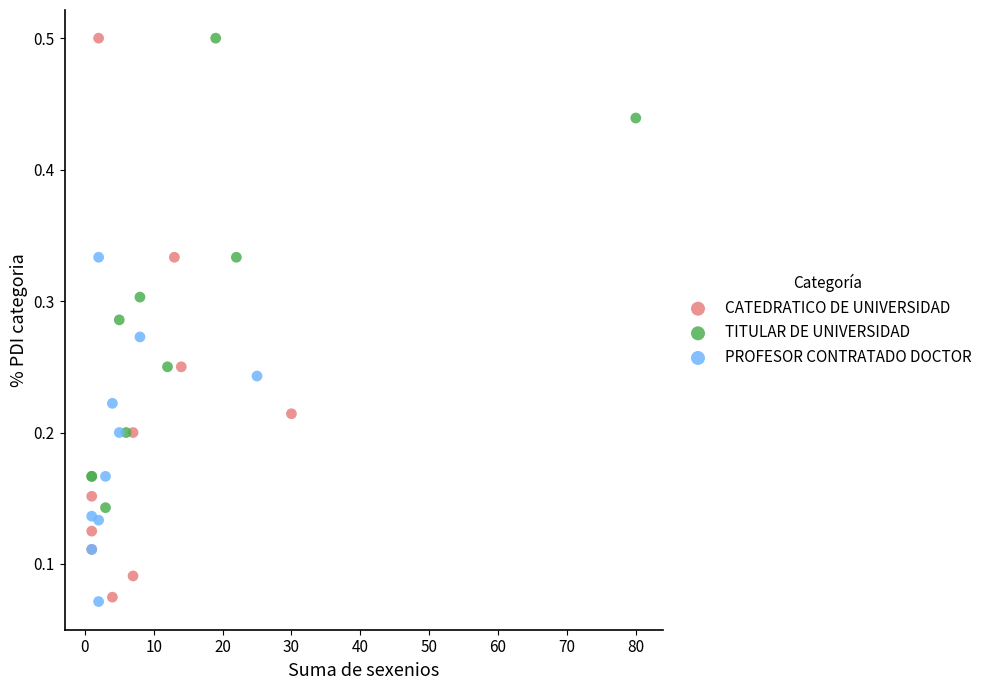

Which series has the widest spread of Y values?

CATEDRATICO DE UNIVERSIDAD